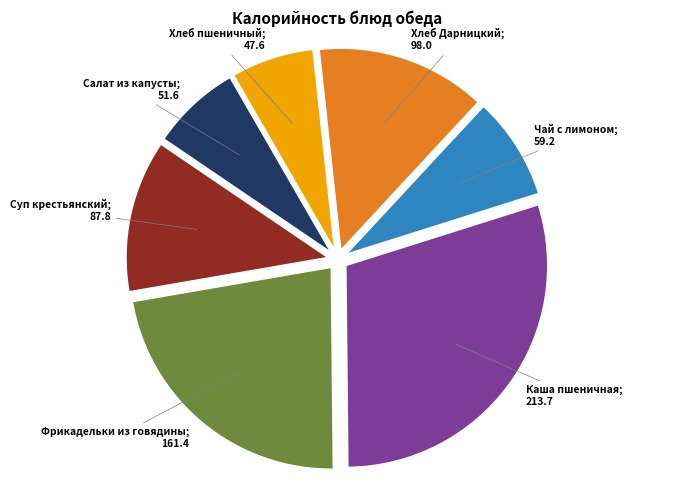

Is there a majority slice in this chart?

No